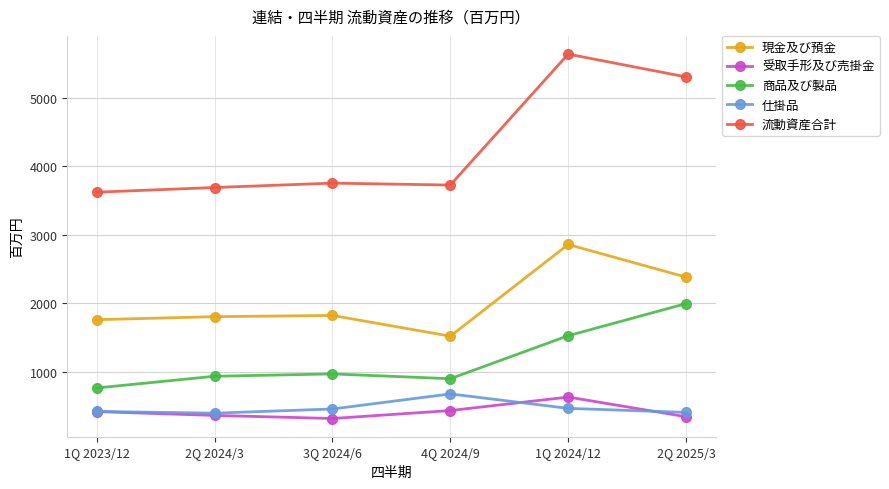

The value of 現金及び預金 at 1Q 2023/12 is 1758. True or false?

True